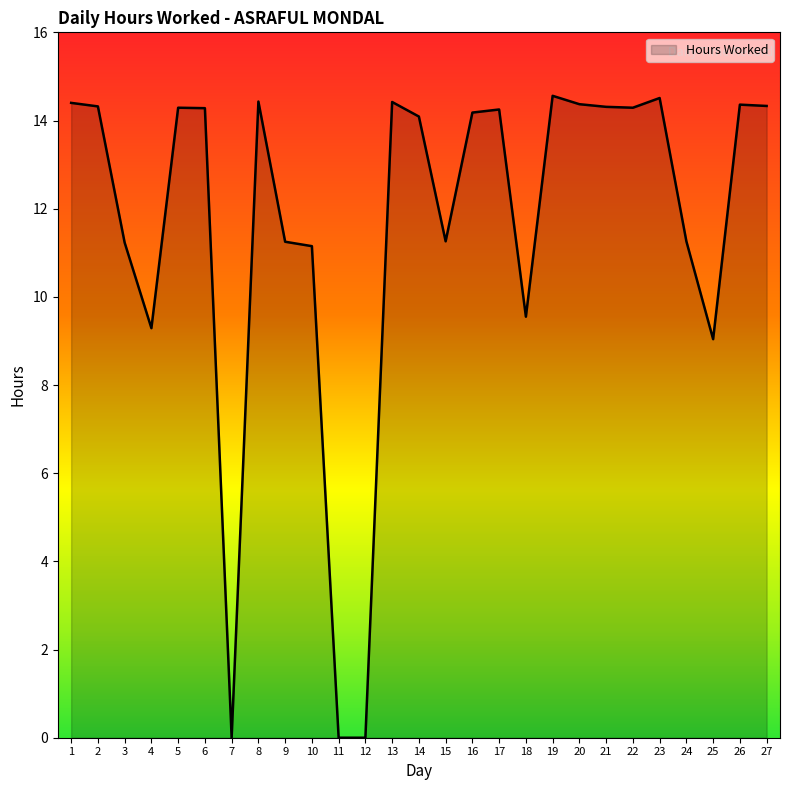

Is it true that the value at 19 is 14.6?

True